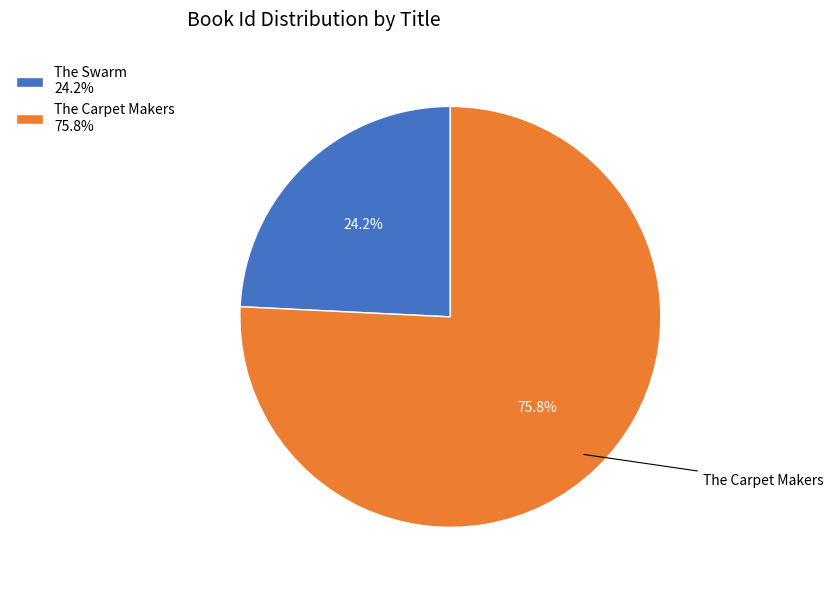

To the nearest percent, what is the difference between the largest and smallest slice percentages?

52%